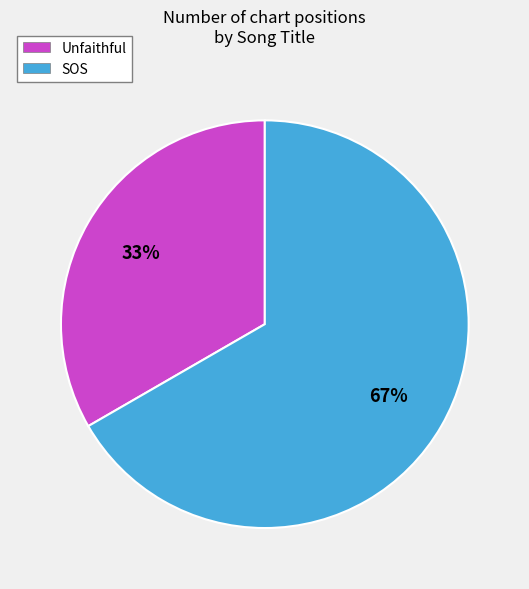

To the nearest percent, what percentage of the pie is Unfaithful?

33%